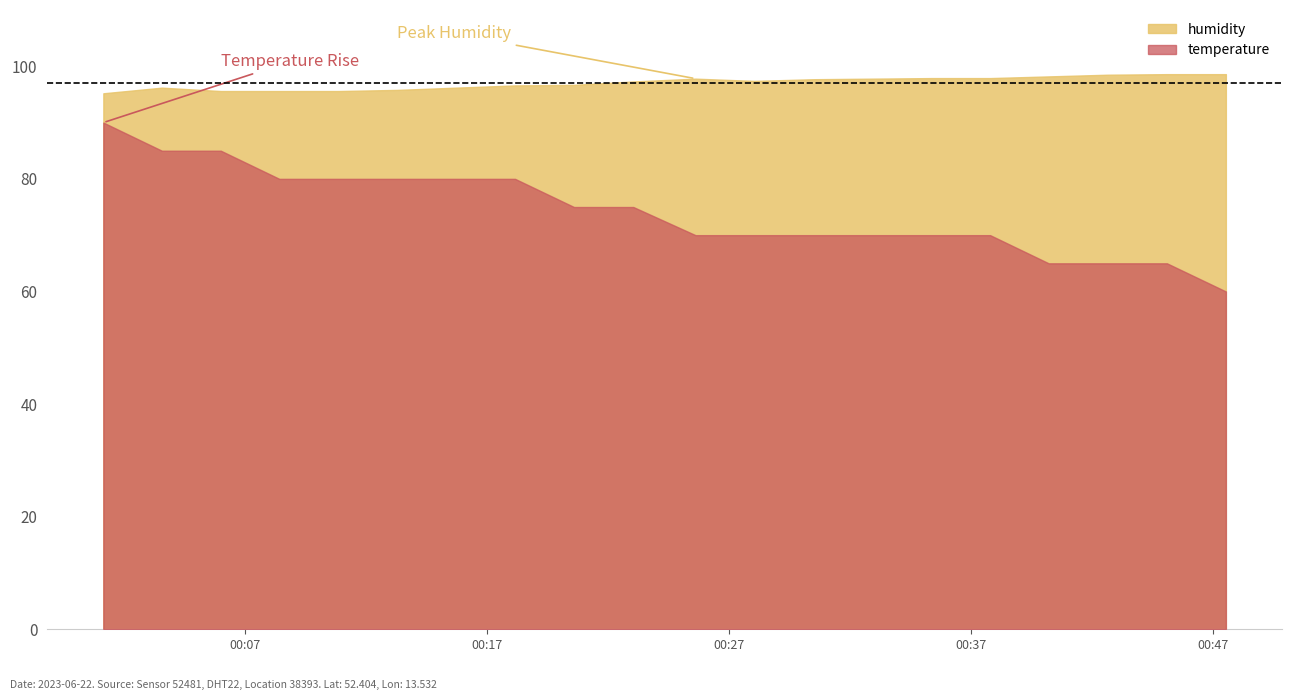

True or false: humidity and temperature cross at least once.

False